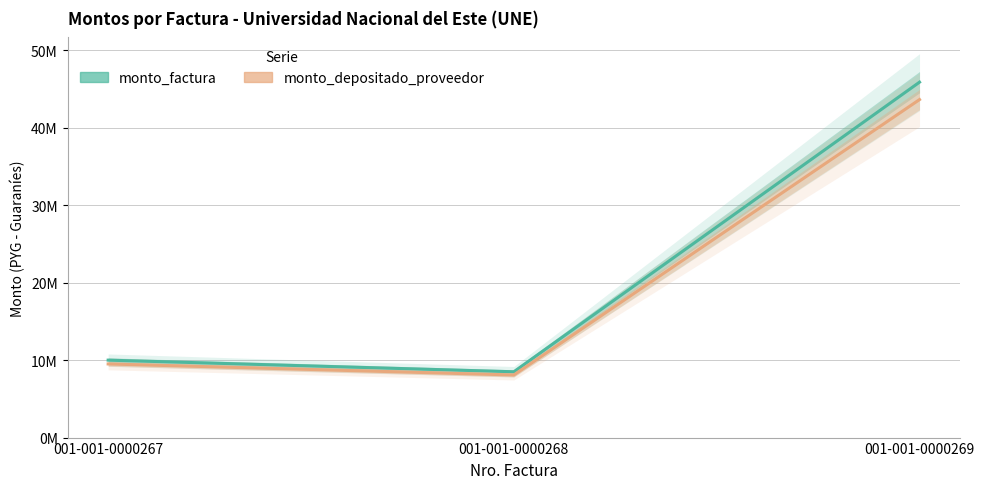

What is the minimum value for monto_factura?

8500000